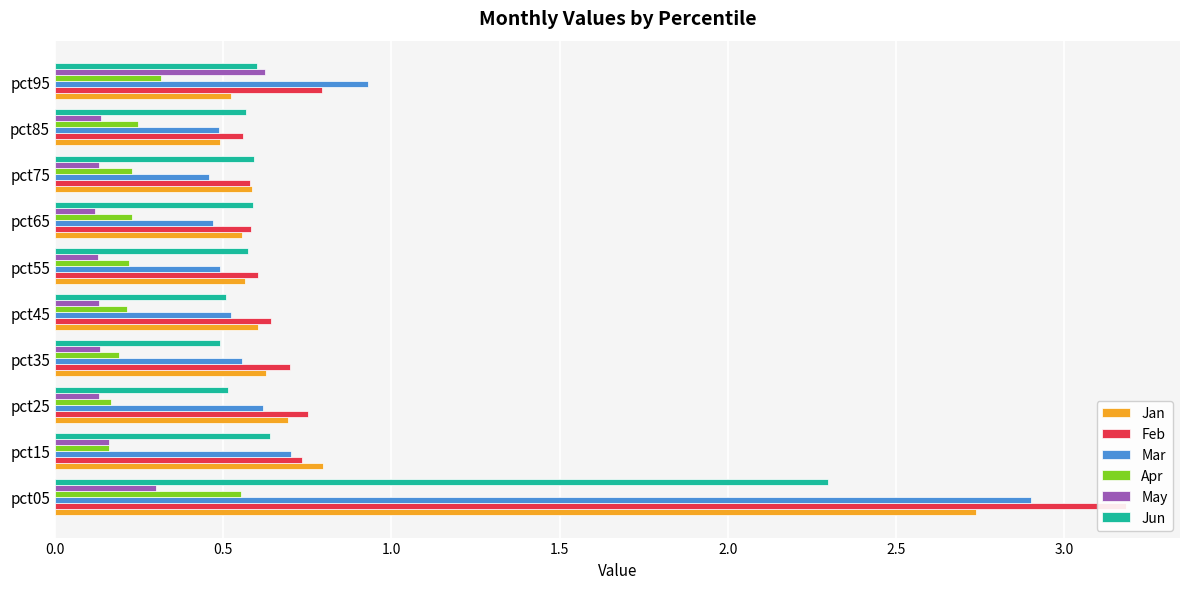

Which series changed the most between pct55 and pct65?

Mar